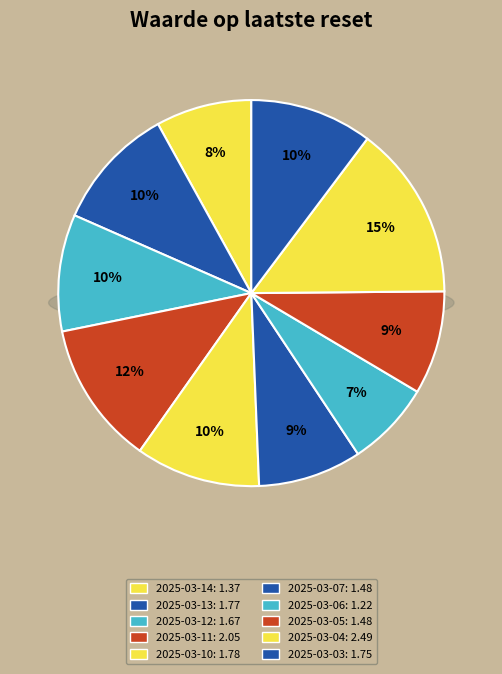

The 2025-03-05 slice represents 9% of the pie. True or false?

True